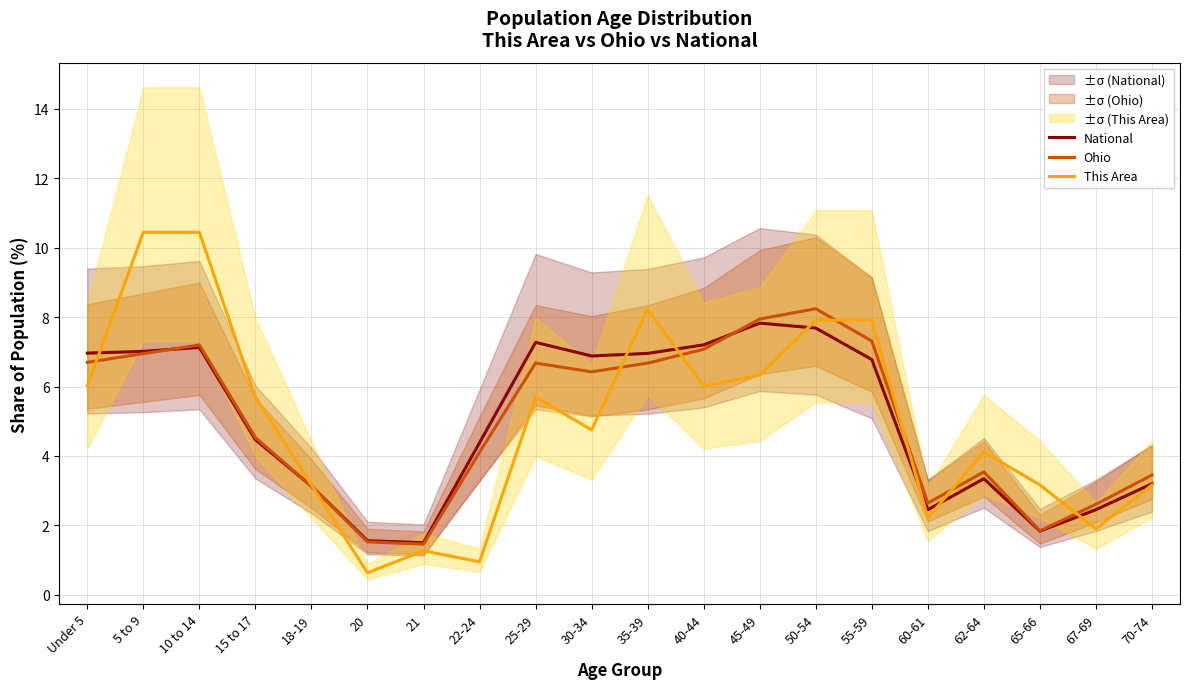

Rank the categories by This Area value from highest to lowest.

5 to 9, 10 to 14, 35-39, 50-54, 55-59, 45-49, Under 5, 40-44, 15 to 17, 25-29, 30-34, 62-64, 18-19, 65-66, 70-74, 60-61, 67-69, 21, 22-24, 20